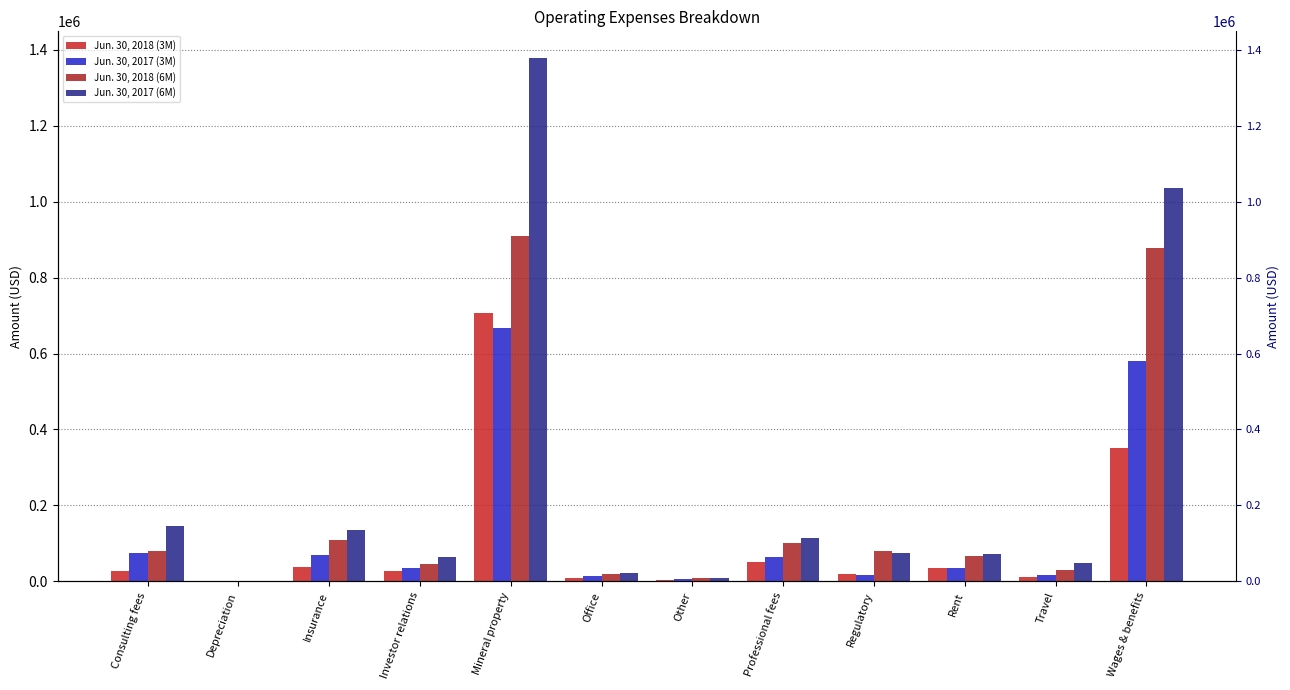

Reading left to right, extract all data points from this chart.

Jun. 30, 2018 (3M): 26195	762	36503	26893	706115	9444	4095	50308	20486	33933	12026	350447
Jun. 30, 2017 (3M): 74080	998	68738	34751	668389	13008	5411	64899	17397	35445	16278	579570
Jun. 30, 2018 (6M): 79910	1524	107953	45400	910327	18908	8376	102271	79169	67865	30315	878110
Jun. 30, 2017 (6M): 146775	1997	134733	63248	1379505	21149	9948	115118	74696	70794	47731	1035984